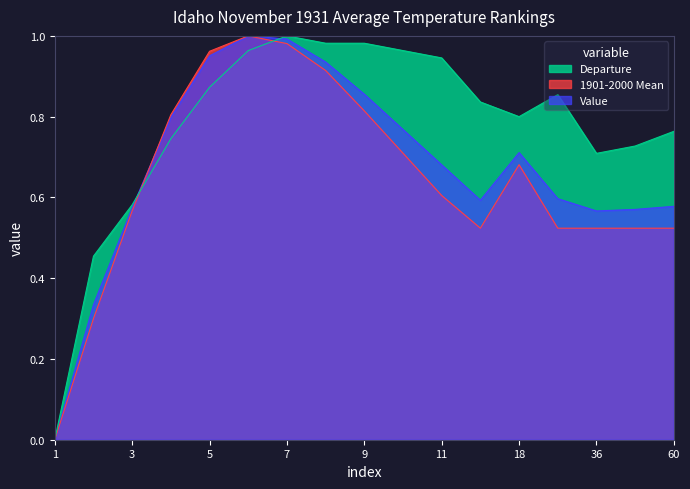

True or false: 1901-2000 Mean has more than 1 interior local peaks.

True